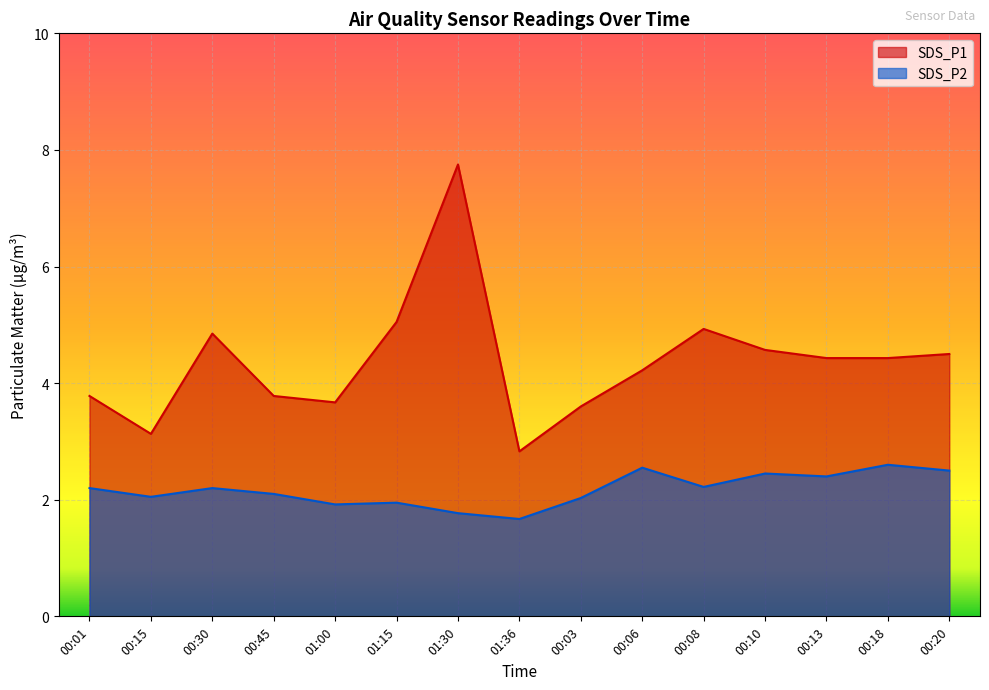

Read the SDS_P1 value at 00:01.

3.8